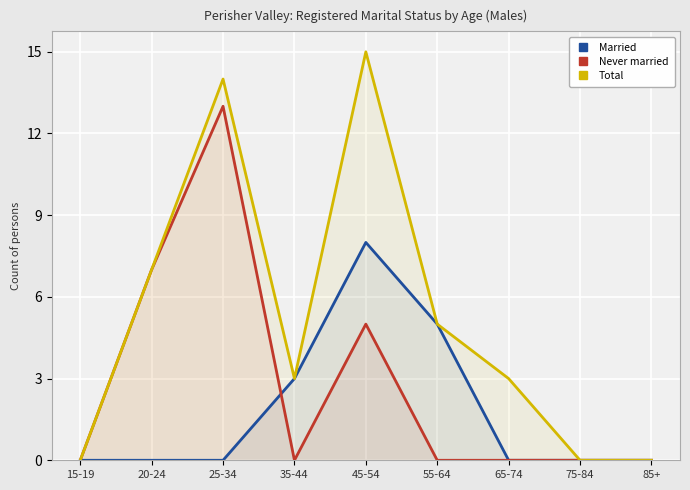

Reading left to right, extract all data points from this chart.

Married: 15-19=0	20-24=0	25-34=0	35-44=3	45-54=8	55-64=5	65-74=0	75-84=0	85+=0
Never married: 15-19=0	20-24=7	25-34=13	35-44=0	45-54=5	55-64=0	65-74=0	75-84=0	85+=0
Total: 15-19=0	20-24=7	25-34=14	35-44=3	45-54=15	55-64=5	65-74=3	75-84=0	85+=0